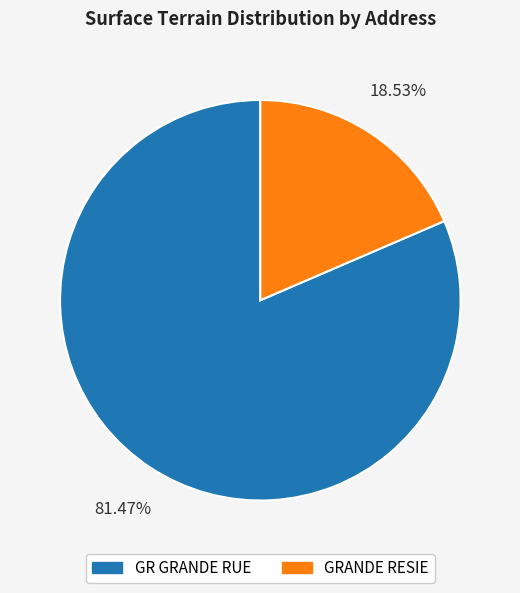

Is there a majority slice in this chart?

Yes